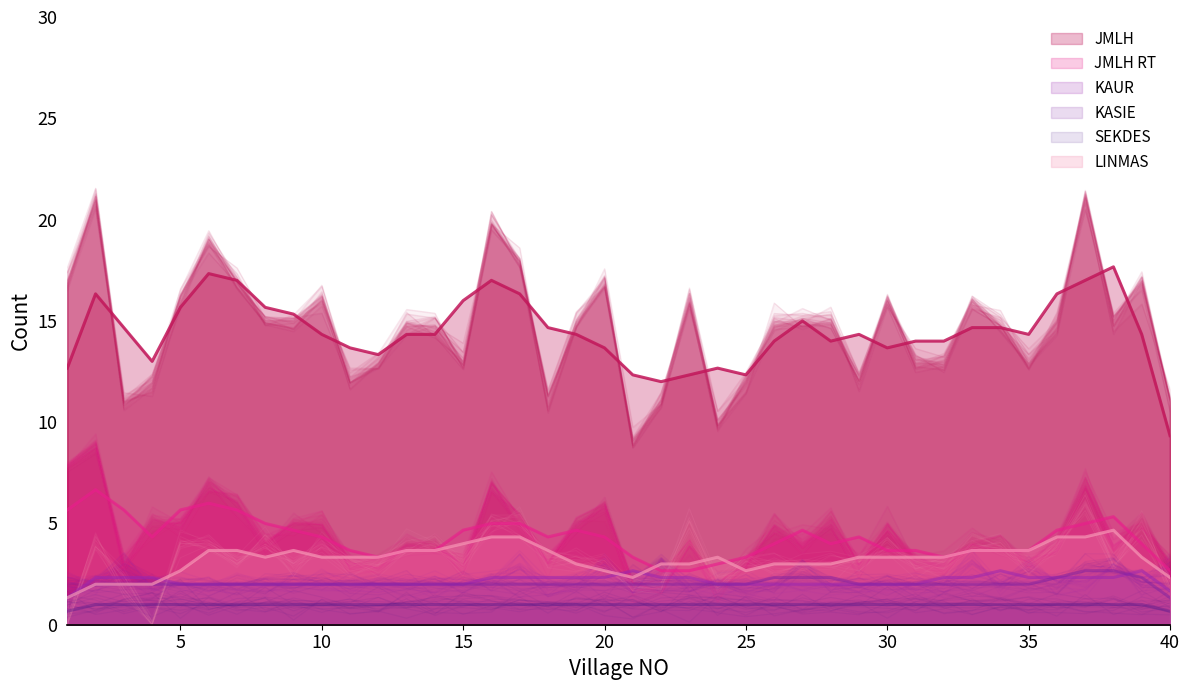

True or false: LINMAS has a value of 5.6 at 33.

False